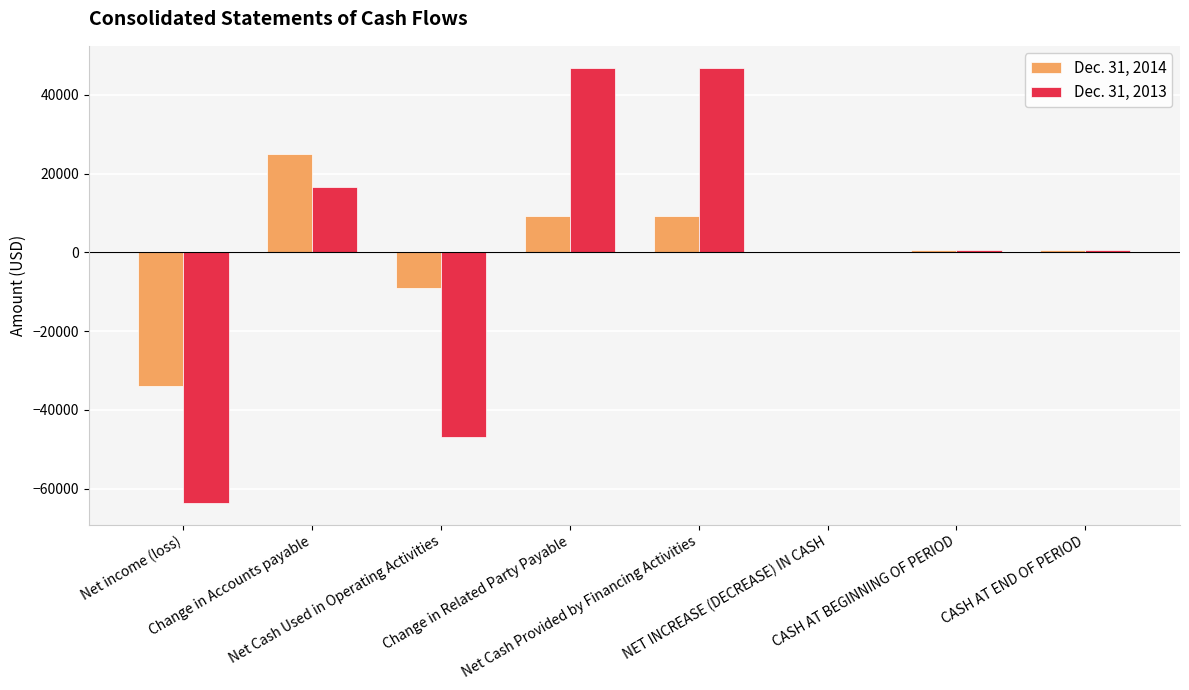

What is the maximum value shown in the chart?

46919